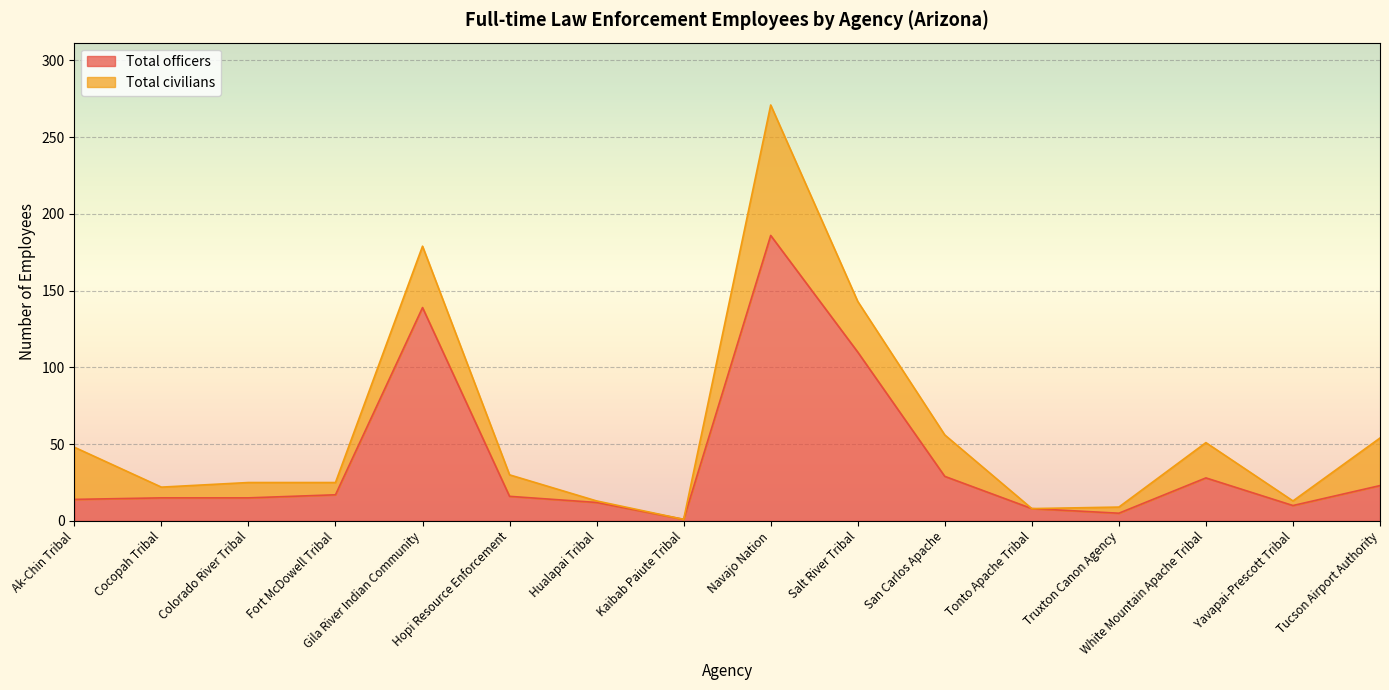

What is the approximate value of Total officers at Salt River Tribal?

110